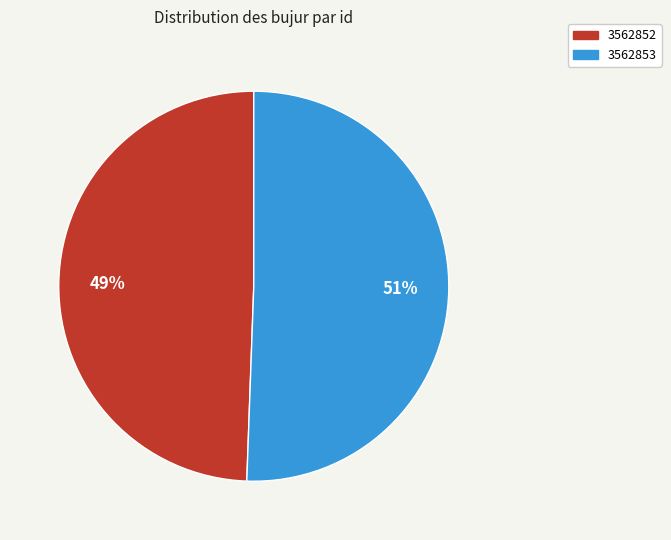

True or false: 3562852 accounts for 49% of the total.

True